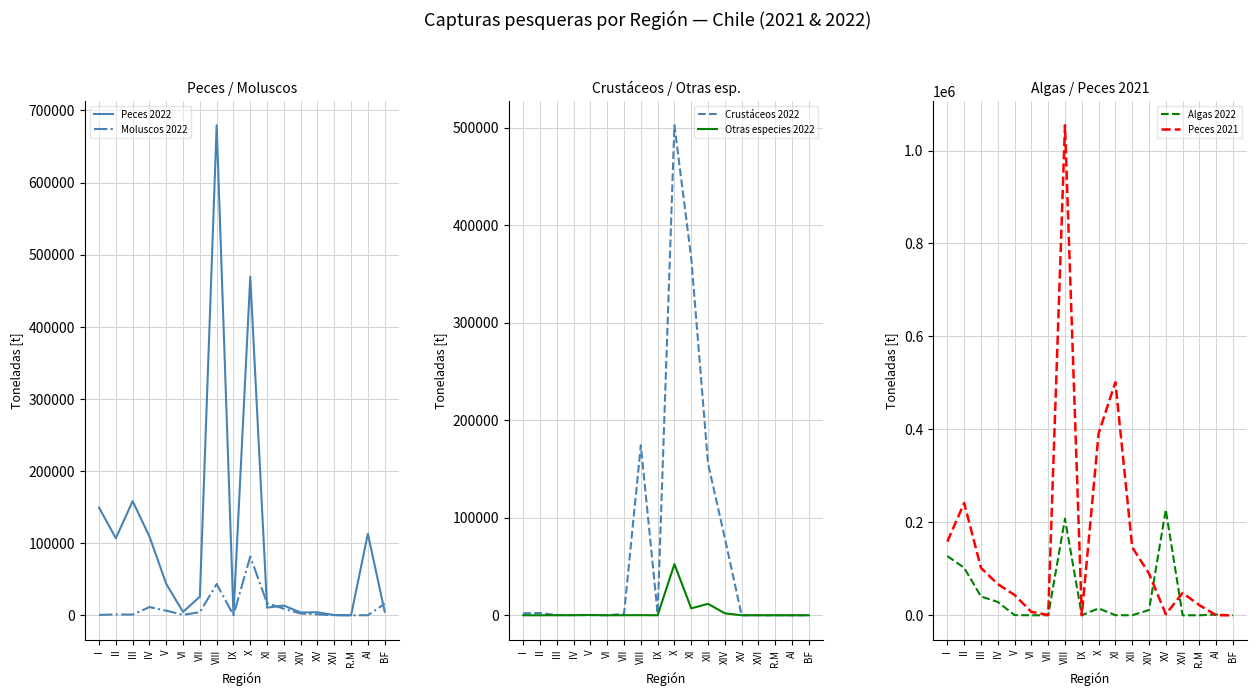

What is the difference between the highest and lowest values at V?

43506